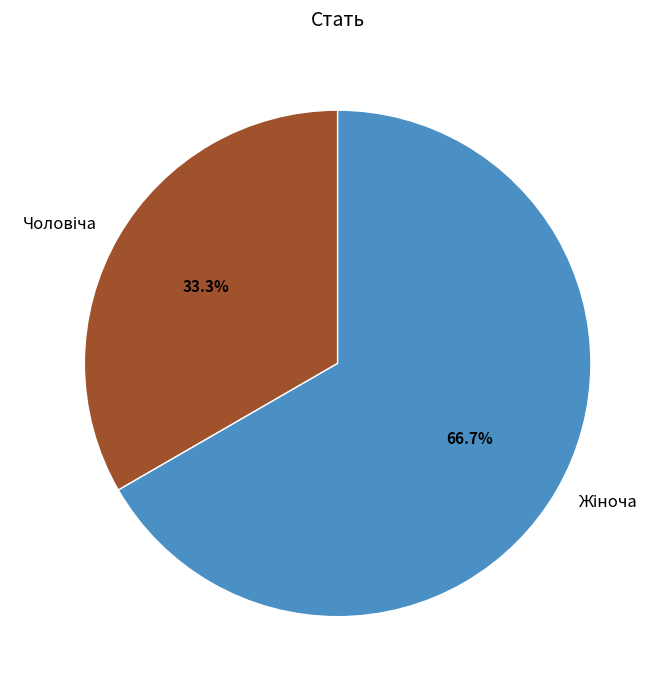

Is there a majority slice in this chart?

Yes